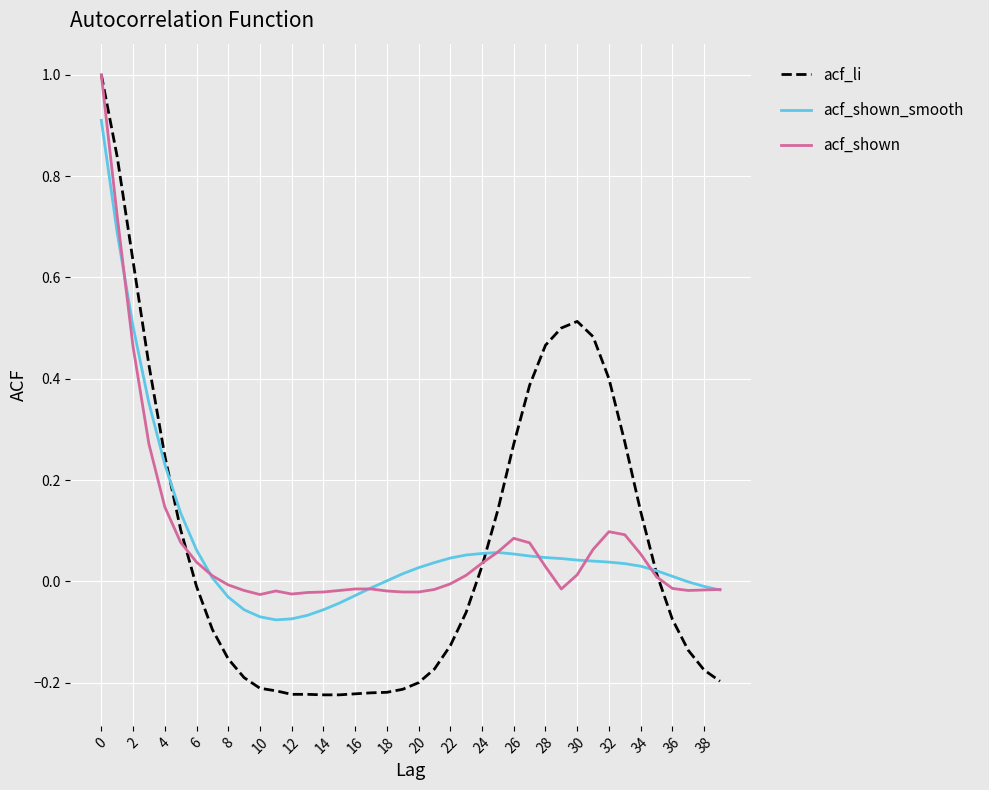

Which series has the largest range (max minus min)?

acf_li